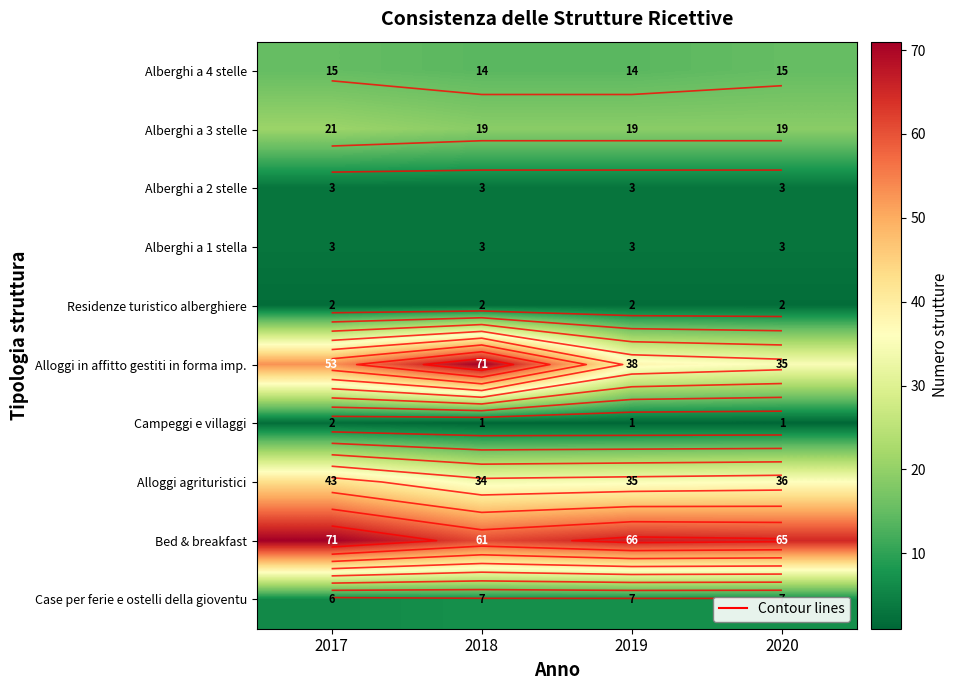

What value does the Alberghi a 1 stella series have at 2019?

3